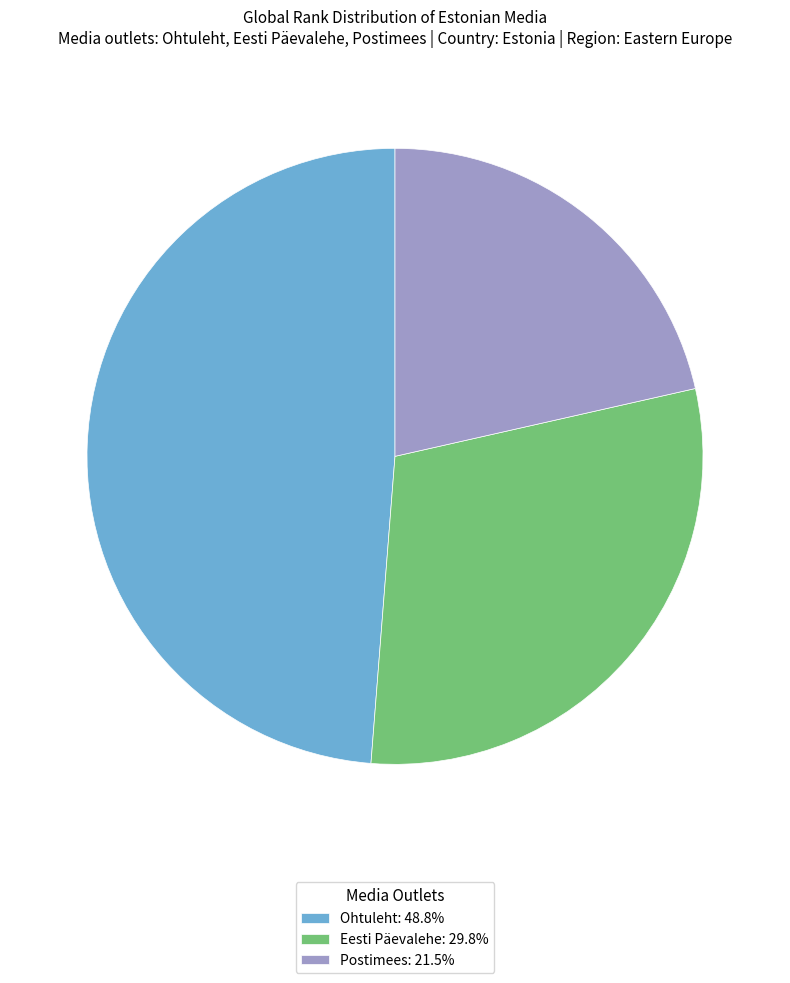

Is it true that Eesti Päevalehe is 18% of the pie?

False